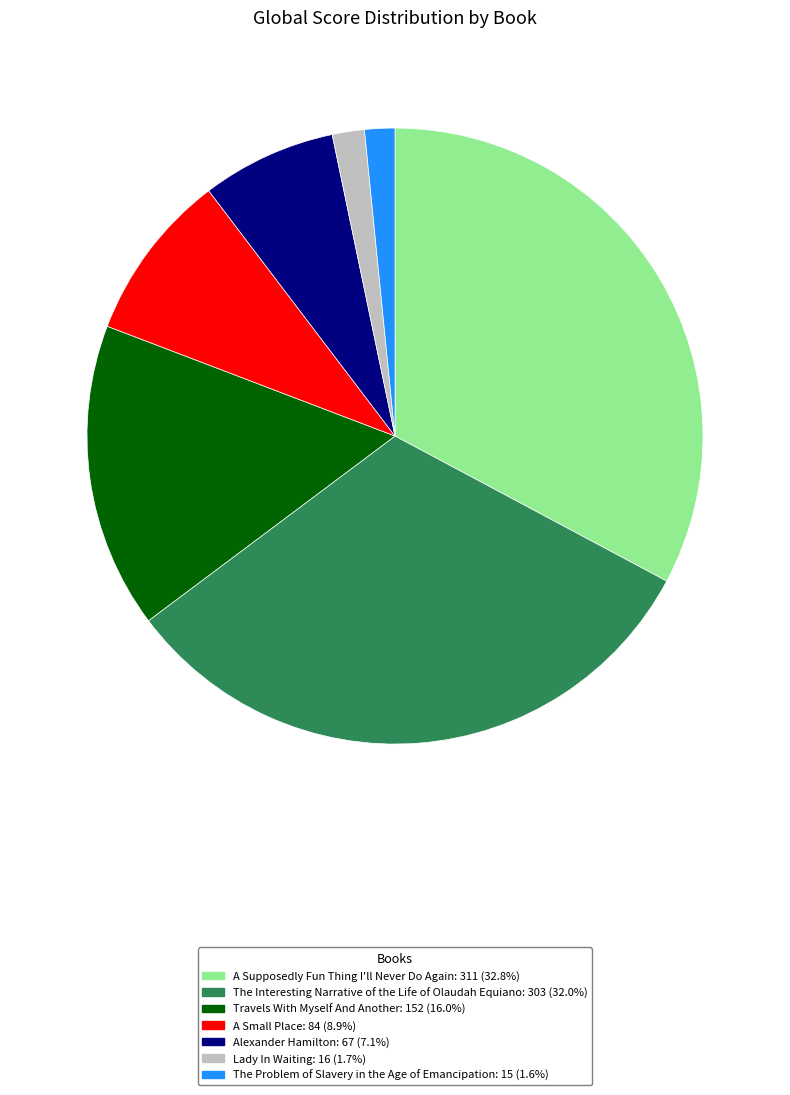

Is there any slice that represents more than half of the pie?

No